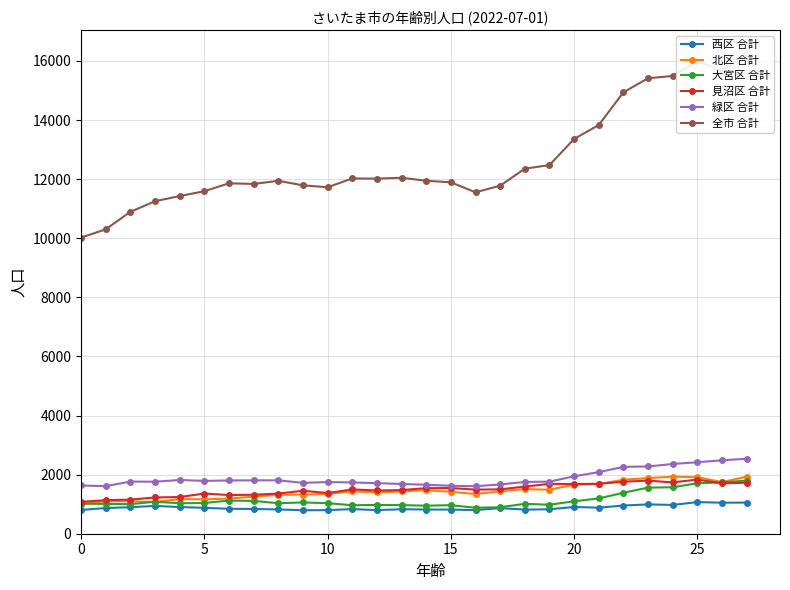

What is the difference between the maximum and minimum values in the 見沼区 合計 series?

755